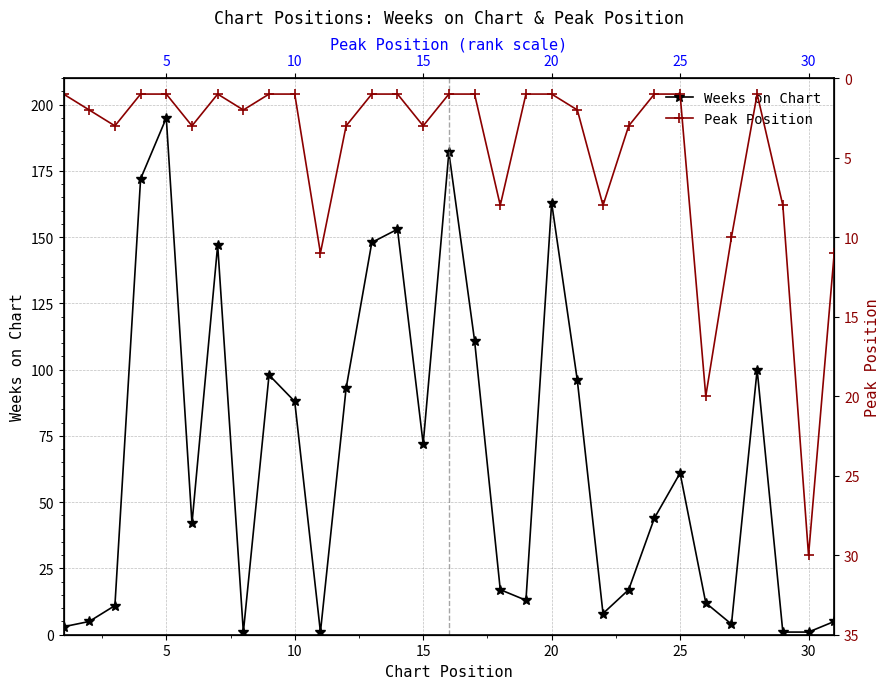

How many data points in Peak Position are less than 2?

15